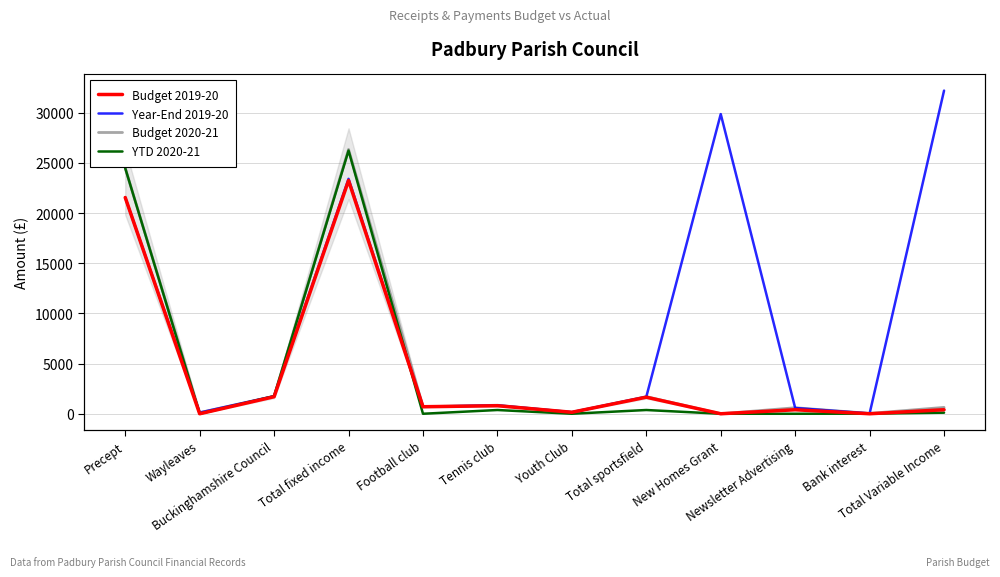

At which label does YTD 2020-21 reach its peak?

Total fixed income